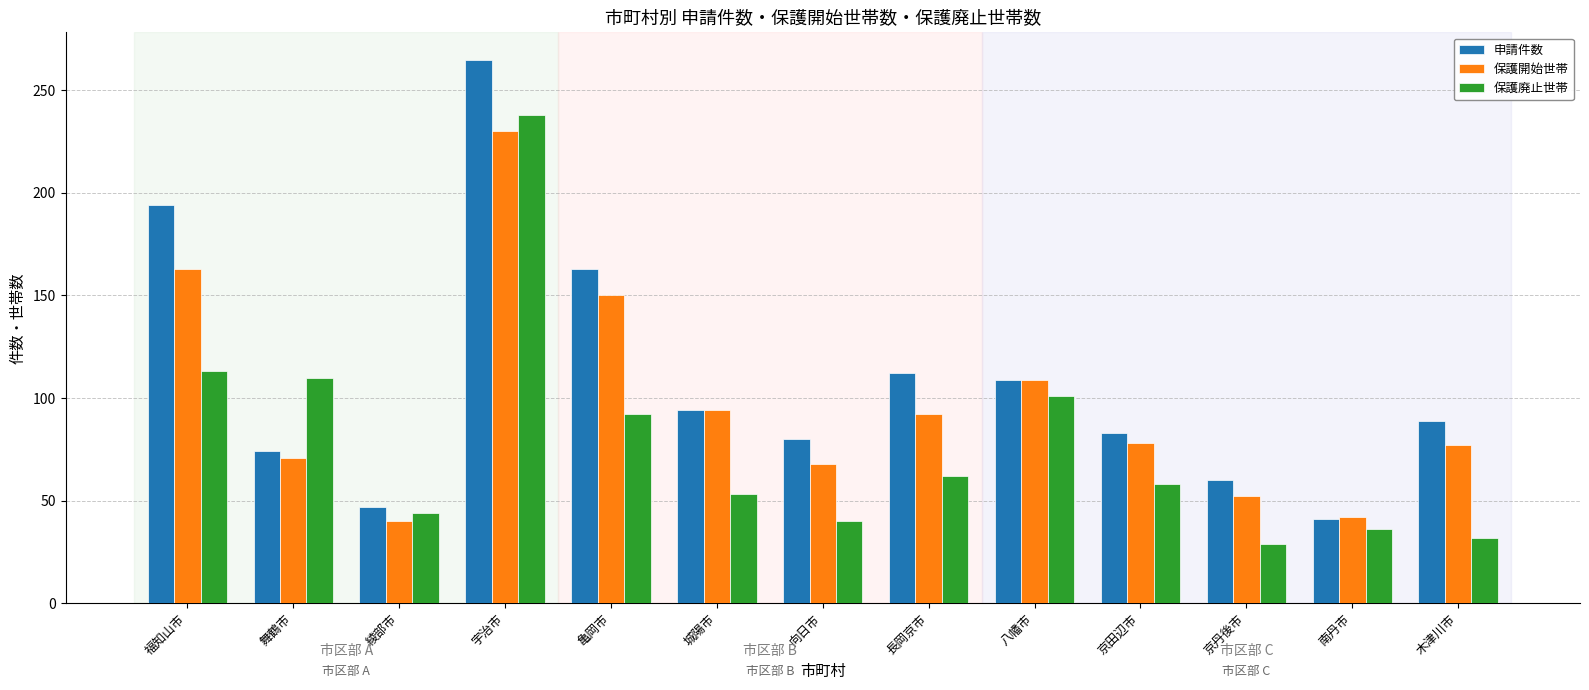

What is the label of the 9th bar from the right?

亀岡市